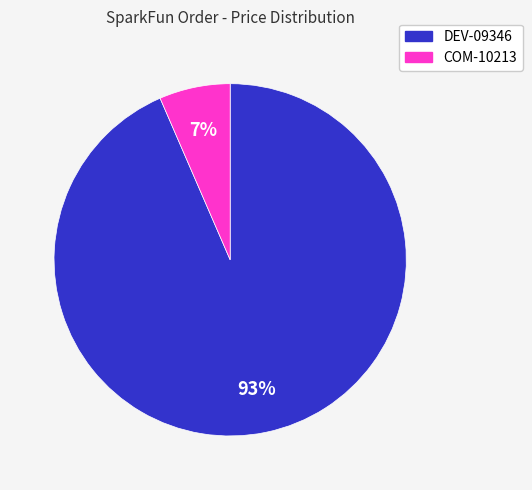

Which category has the smallest portion of the pie?

COM-10213